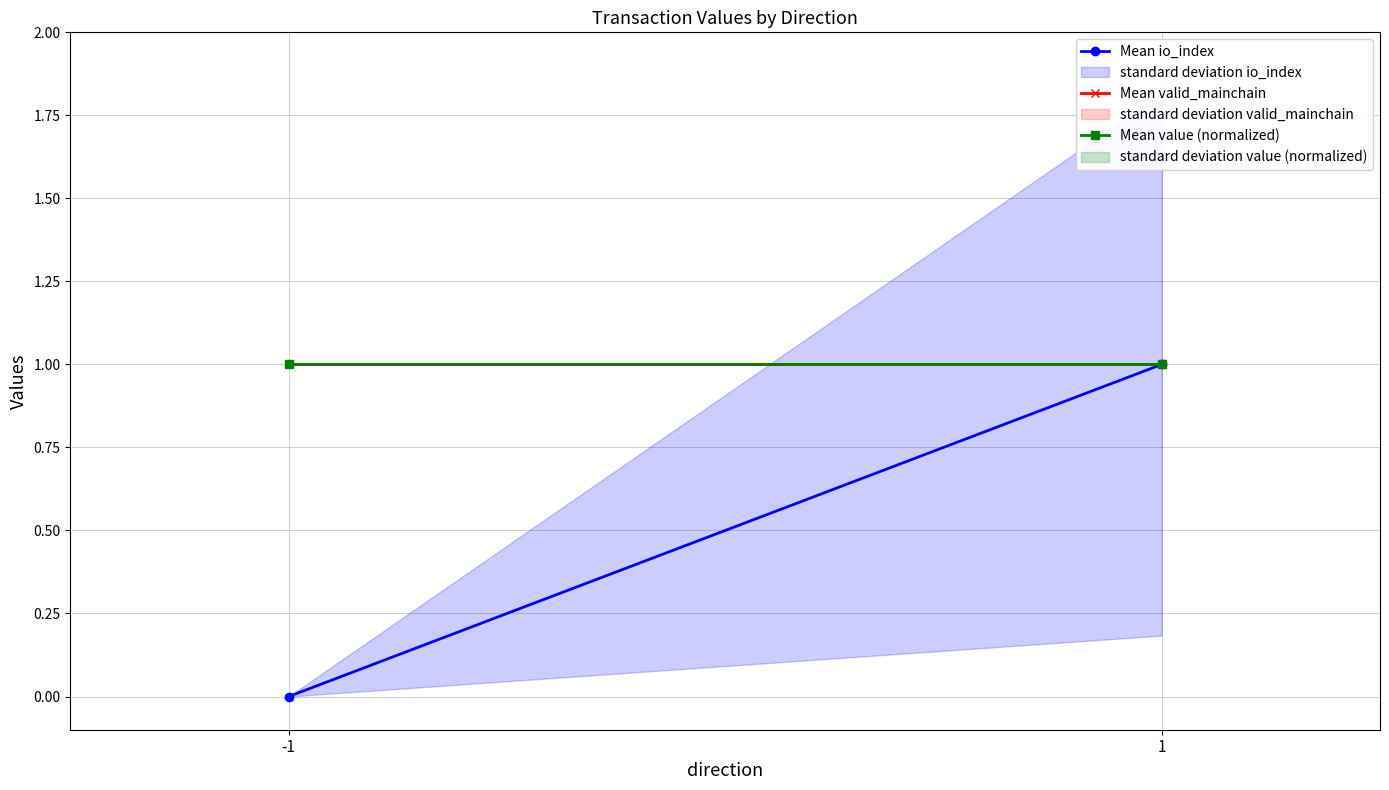

Is the value of Mean io_index at -1 greater than the value of Mean valid_mainchain at 1?

No